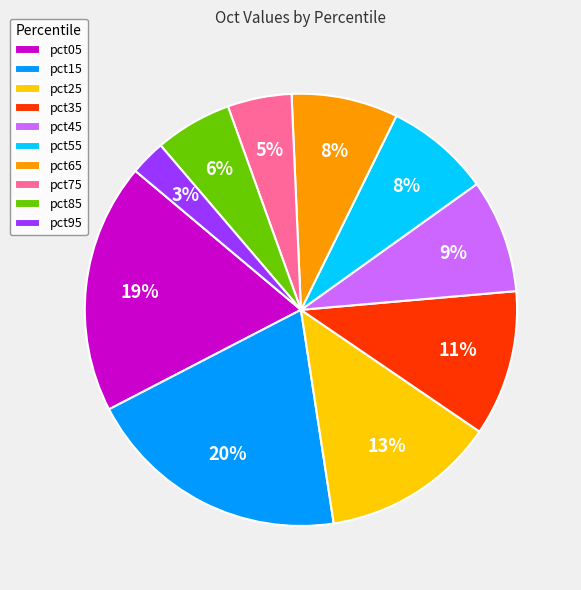

Is there a majority slice in this chart?

No